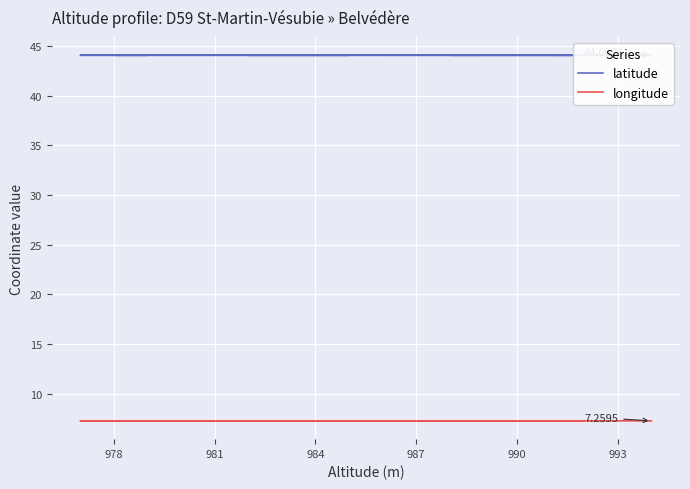

True or false: latitude and longitude intersect in this chart.

False